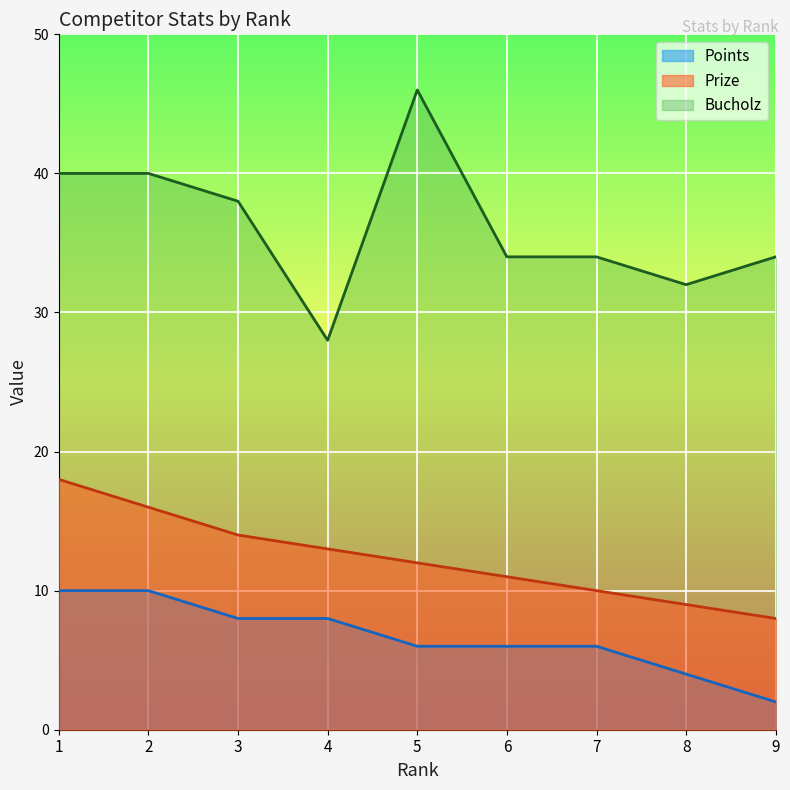

Reading left to right, extract all data points from this chart.

Prize: 18	16	14	13	12	11	10	9	8
Bucholz: 40	40	38	28	46	34	34	32	34
Points: 10	10	8	8	6	6	6	4	2